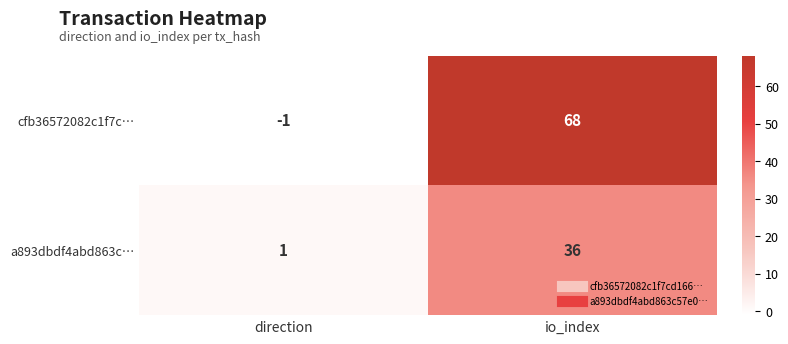

Which series has the widest spread of values?

cfb36572082c1f7c…